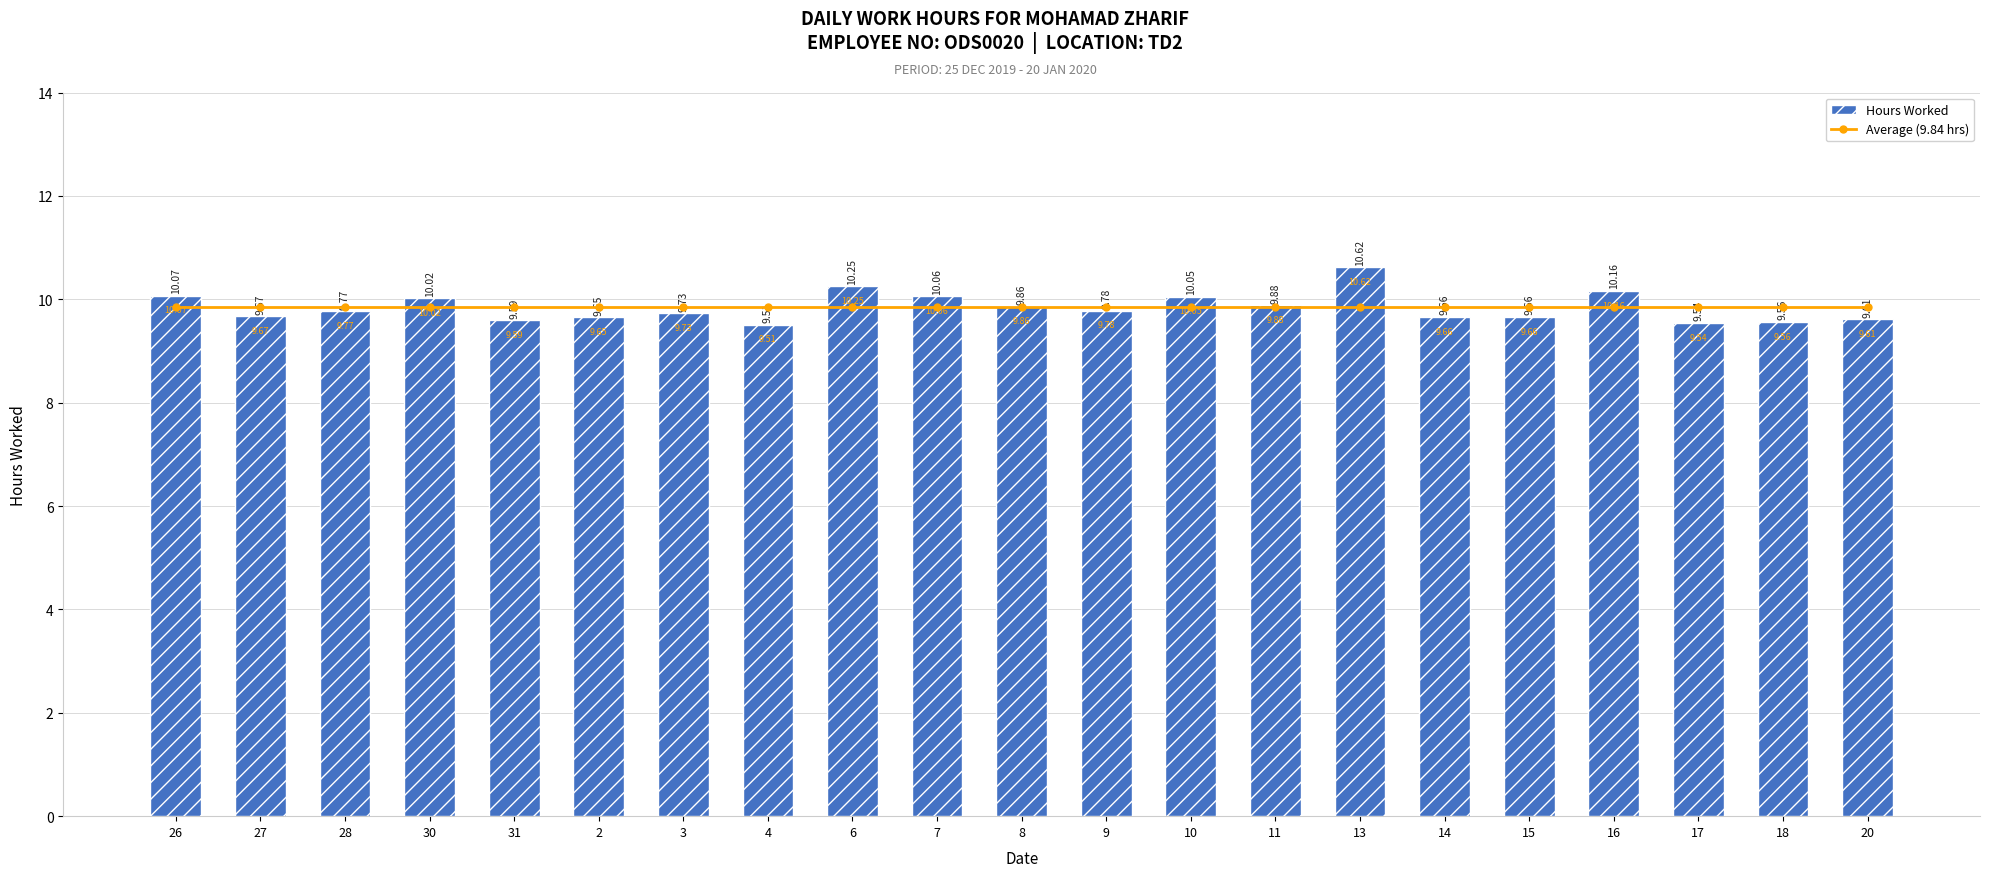

What value does the Average Hours (9.84) series have at 2?

9.8